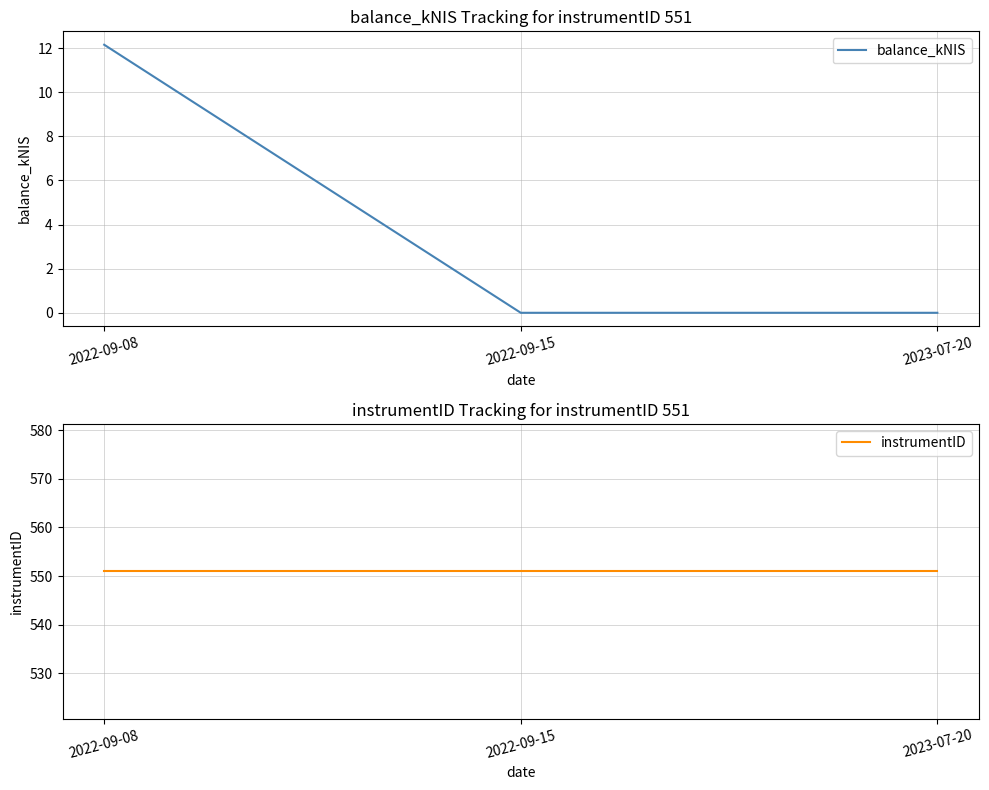

Reading left to right, list all the values displayed in this chart.

balance_kNIS: 12.2	0.0	0.0
instrumentID: 551.0	551.0	551.0